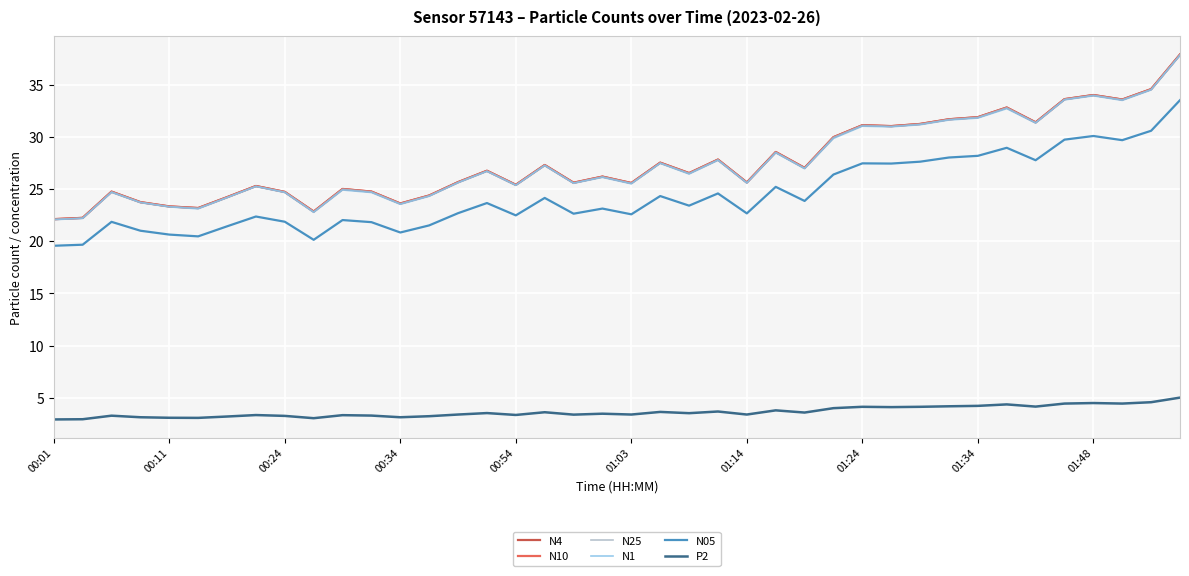

What is the maximum value for N10?

37.9